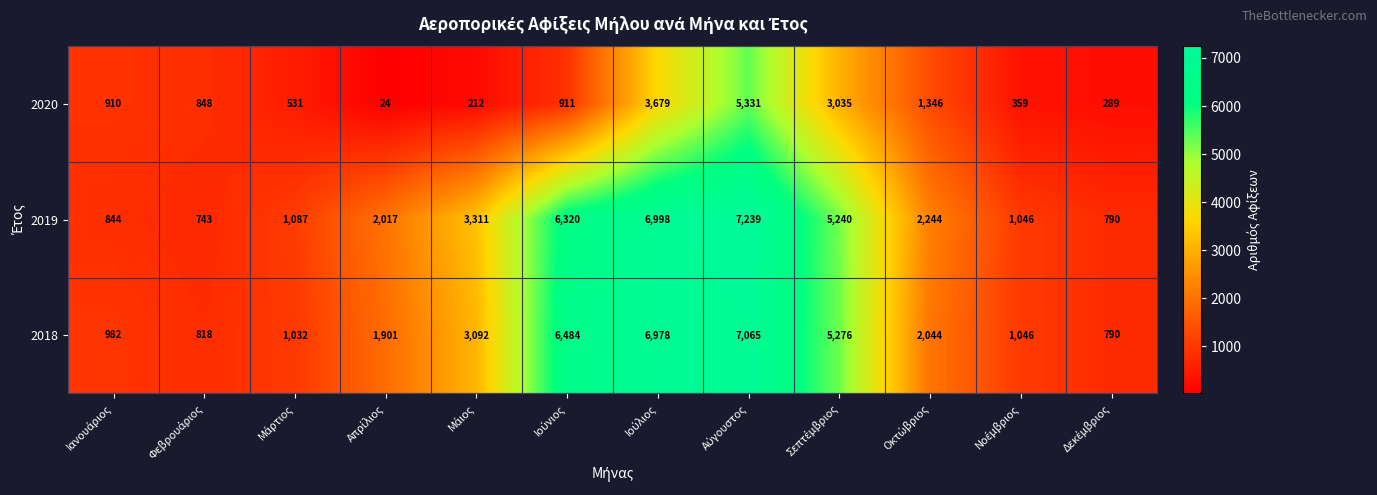

Which series has the largest total across all categories?

2019